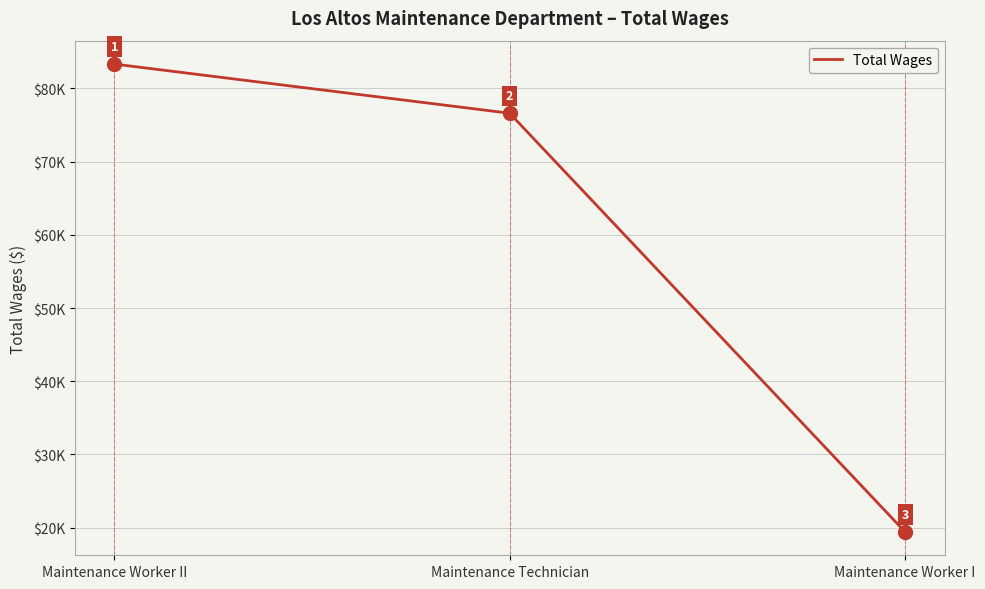

Reading left to right, extract all data points from this chart.

Maintenance Worker II=83331	Maintenance Technician=76611	Maintenance Worker I=19413